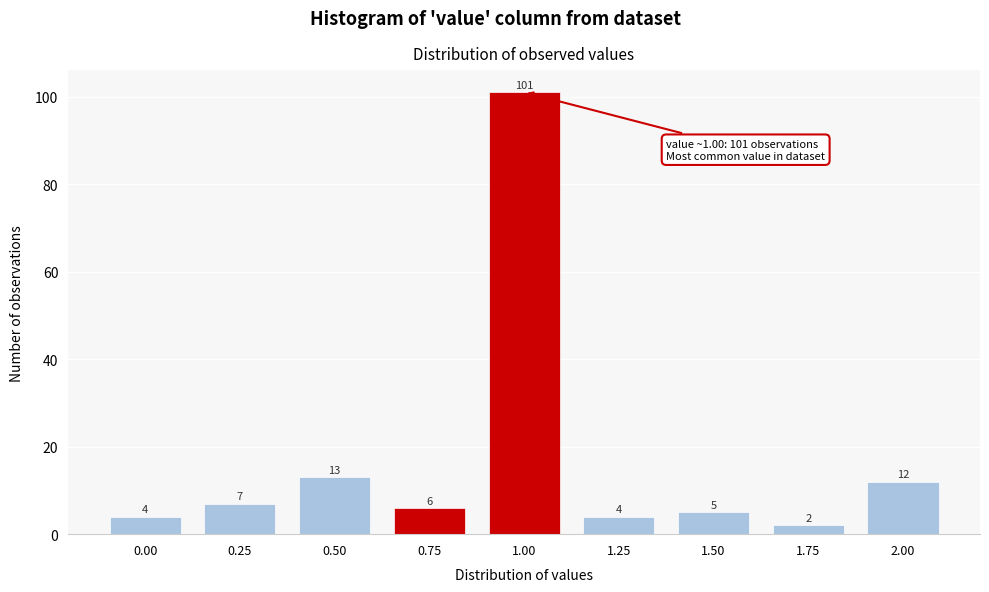

Reading right to left, transcribe all the data shown in this chart.

2.00=12	1.75=2	1.50=5	1.25=4	1.00=101	0.75=6	0.50=13	0.25=7	0.00=4